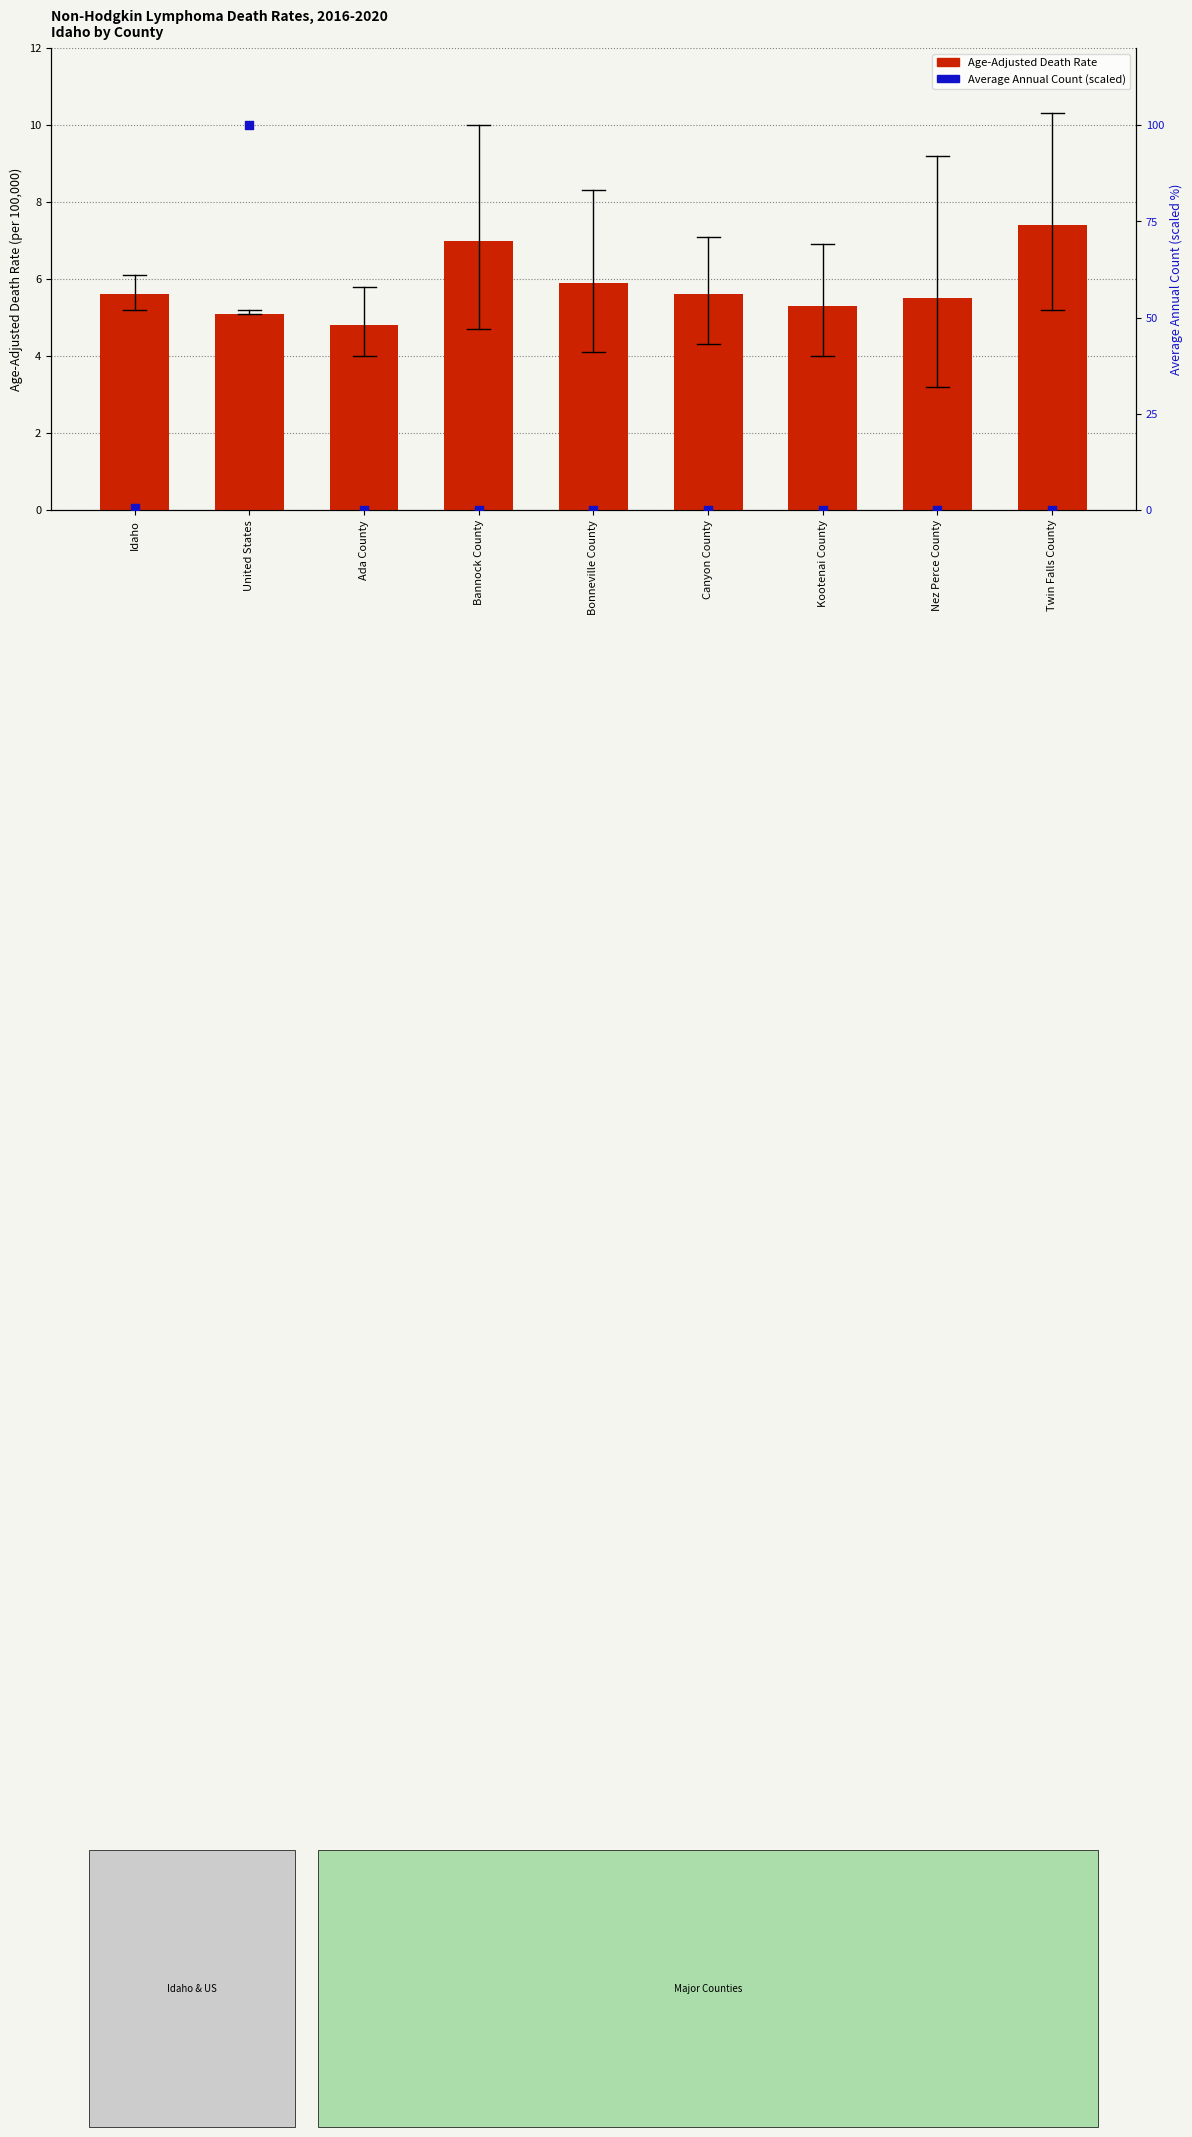

Which series has the widest spread of Y values?

Average Annual Count (scaled)